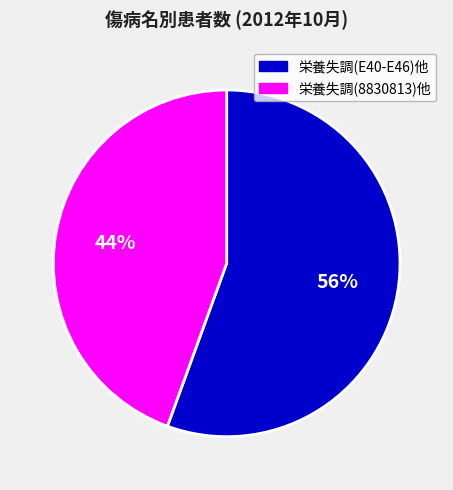

To the nearest percent, what is the average slice percentage?

50%